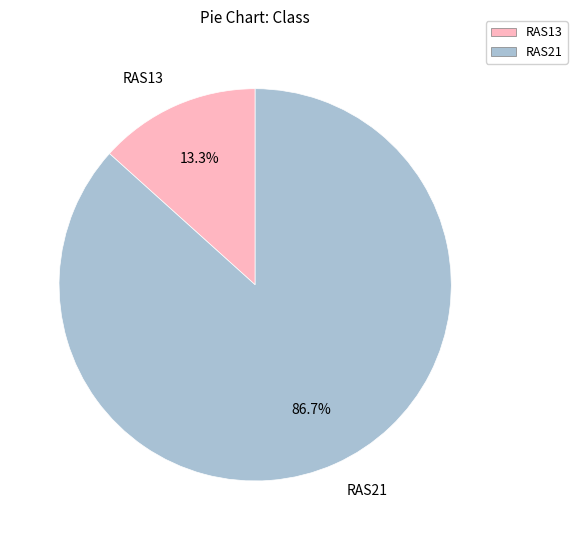

How many segments does this pie chart have?

2